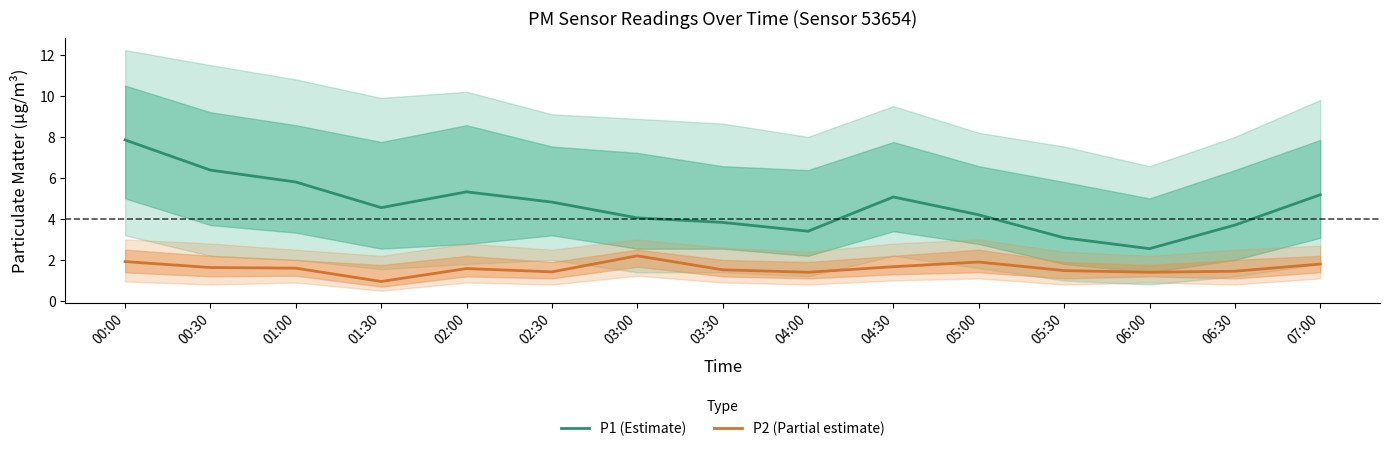

Is it true that P2 (Partial estimate) equals 2.2 at 03:00?

True